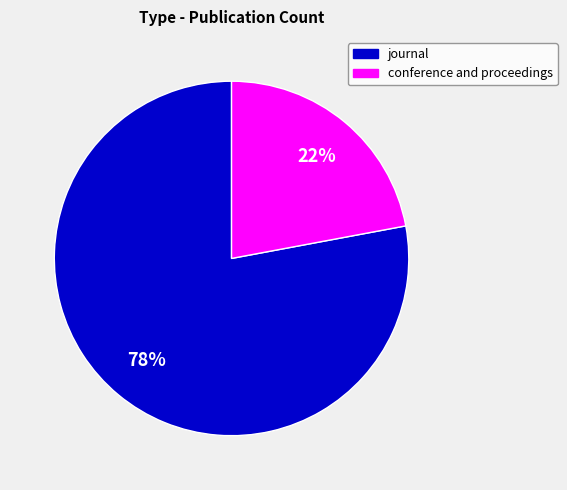

Is the sum of journal and conference and proceedings greater than half?

Yes